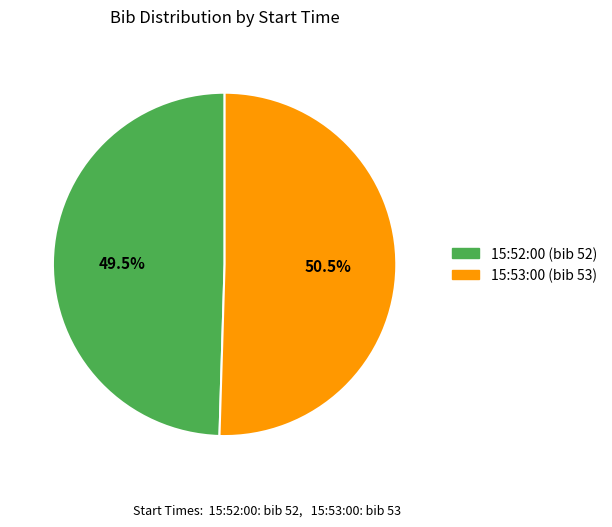

Approximately how many times larger is the value at 15:53:00 compared to 15:52:00?

1.0